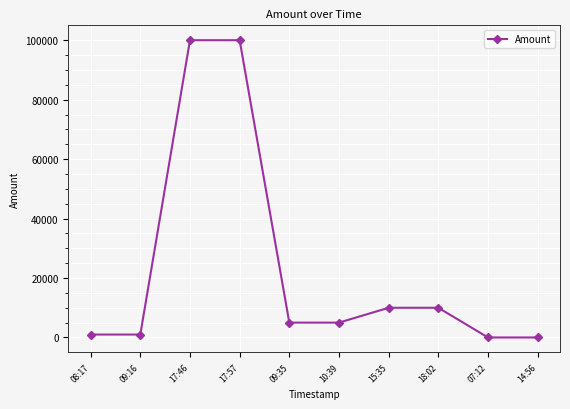

How many points are lower than both their immediate neighbors (excluding endpoints)?

2